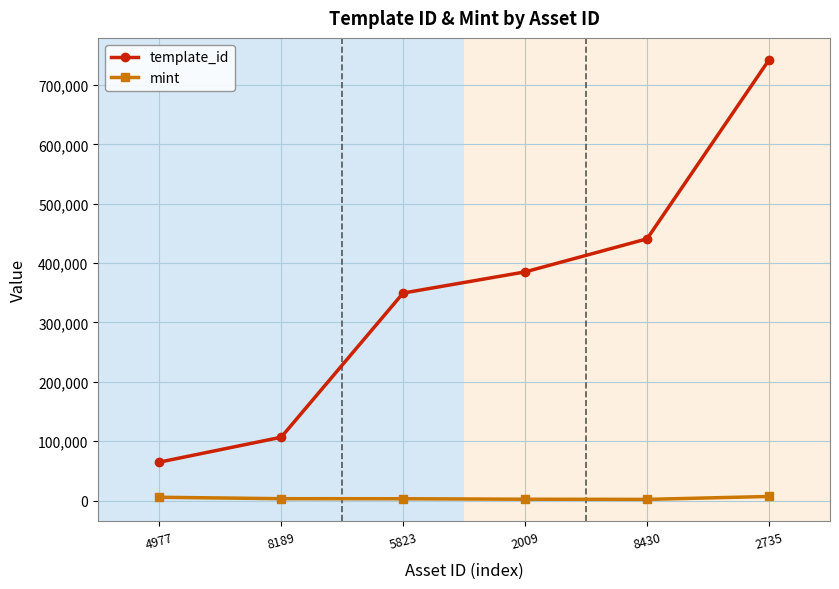

Which series has the largest total across all categories?

template_id